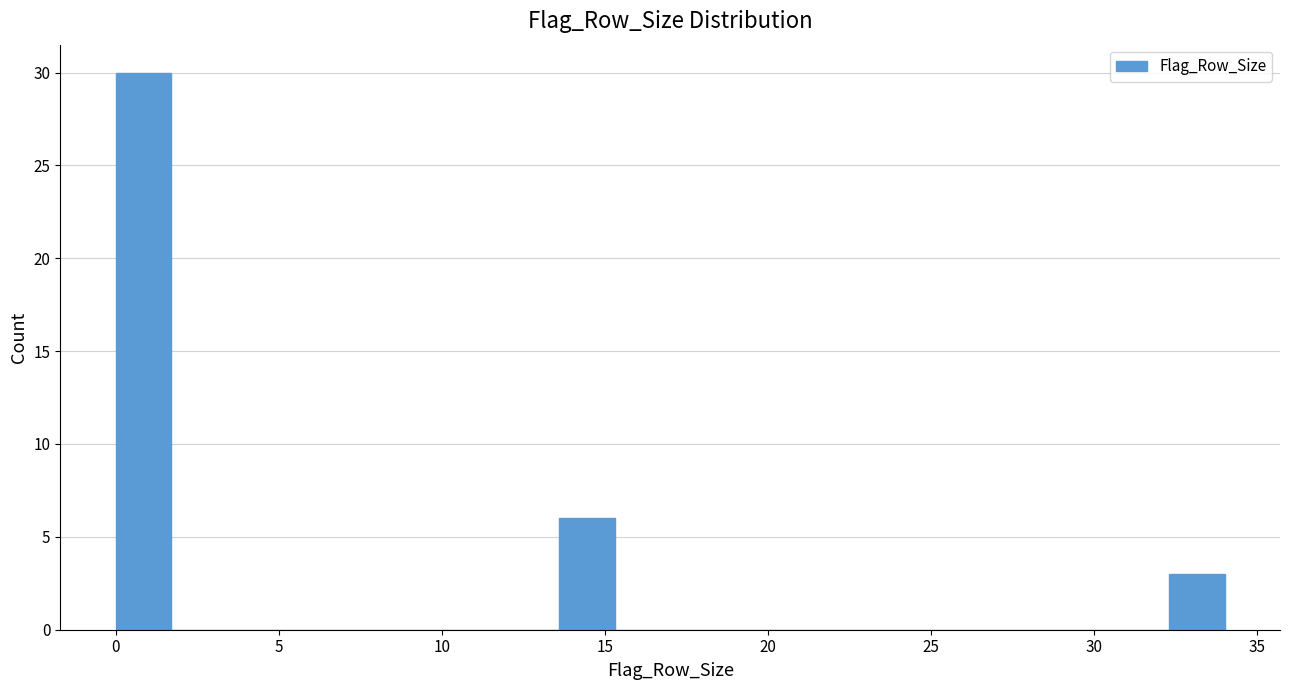

Around what value on the x-axis is the tallest bar? Give the approximate position of its centre, as read against the axis.

1.0